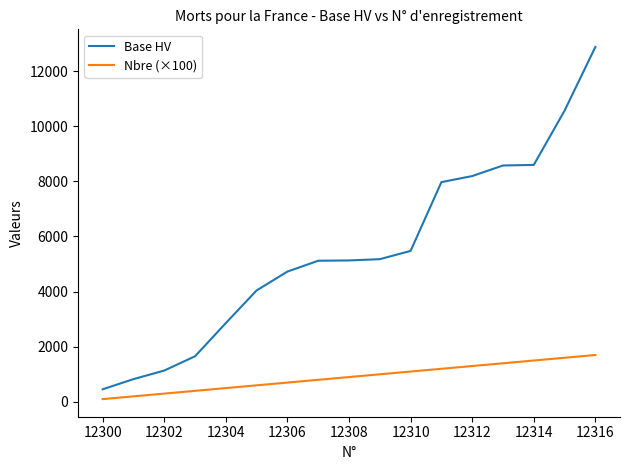

True or false: Nbre (×100) and Base HV intersect in this chart.

False